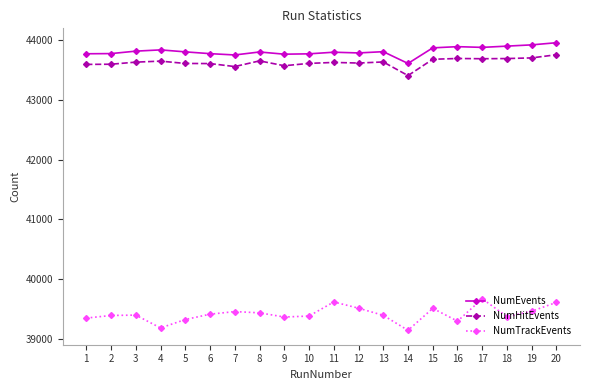

The NumTrackEvents series shows 13966 at 6. True or false?

False